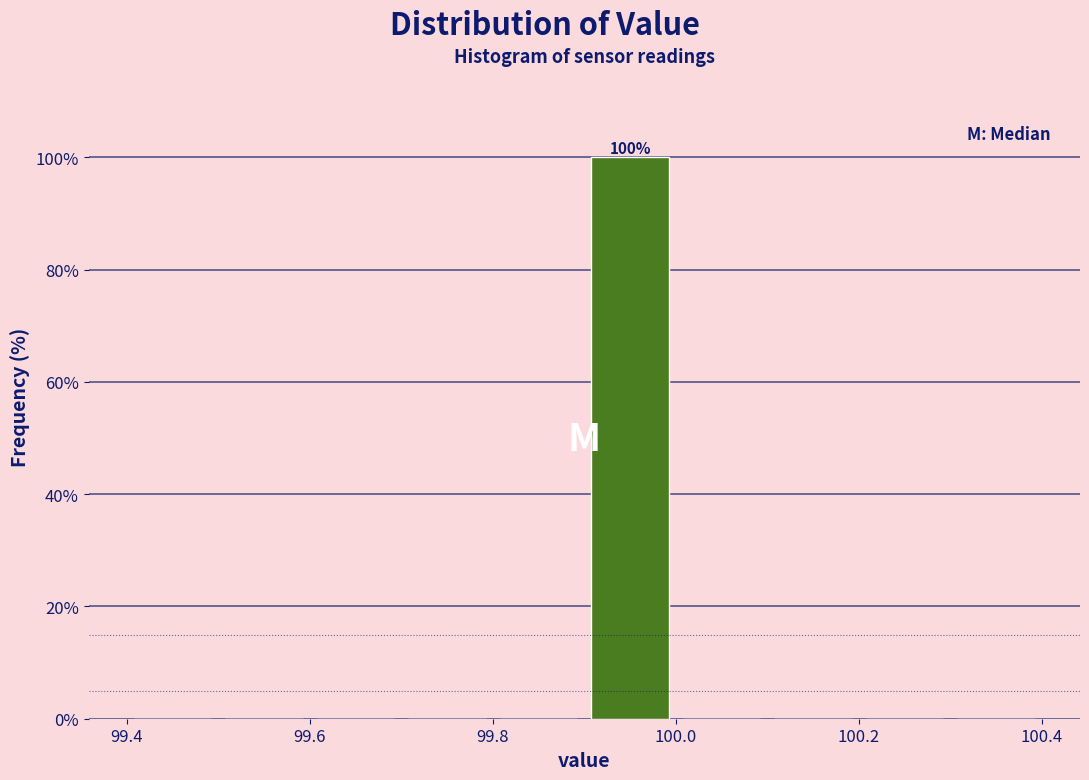

Which range on the x-axis has the tallest bar?

99.9 to 100.0